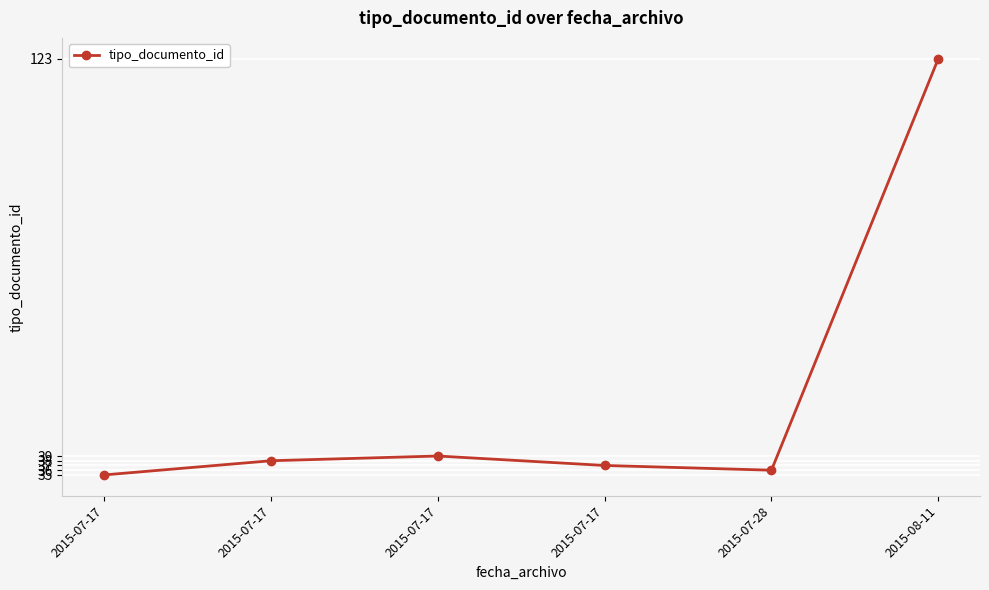

How many values are below 38?

3